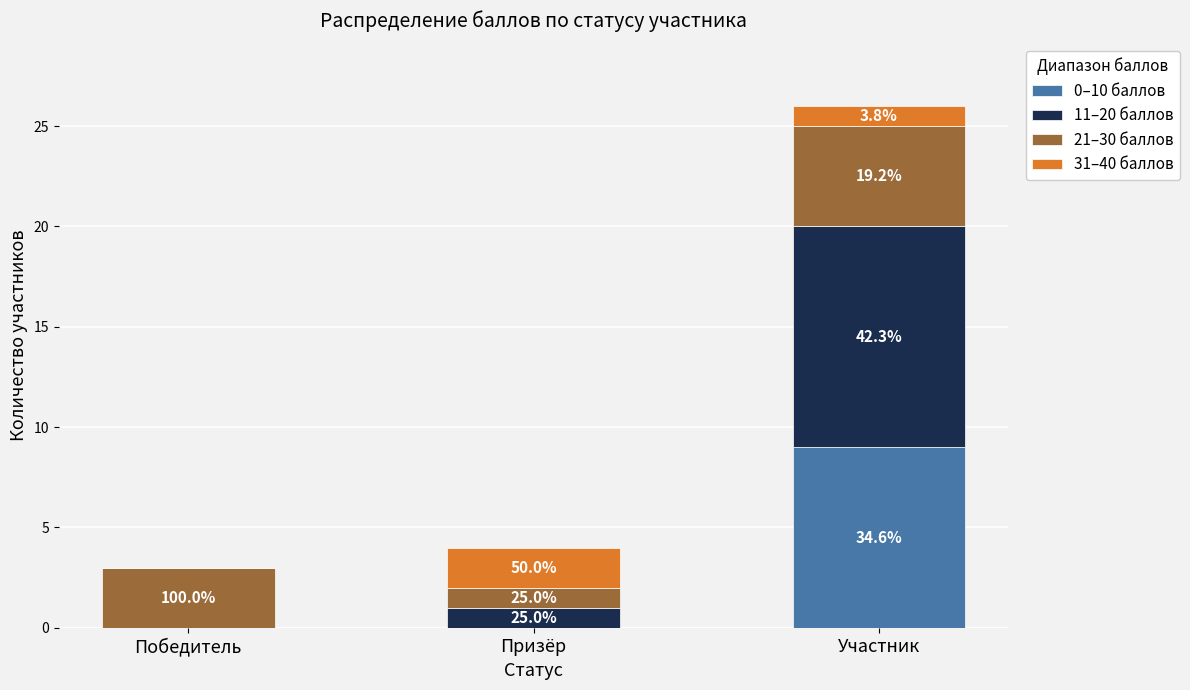

What is the label of the 2nd bar from the left?

Призёр